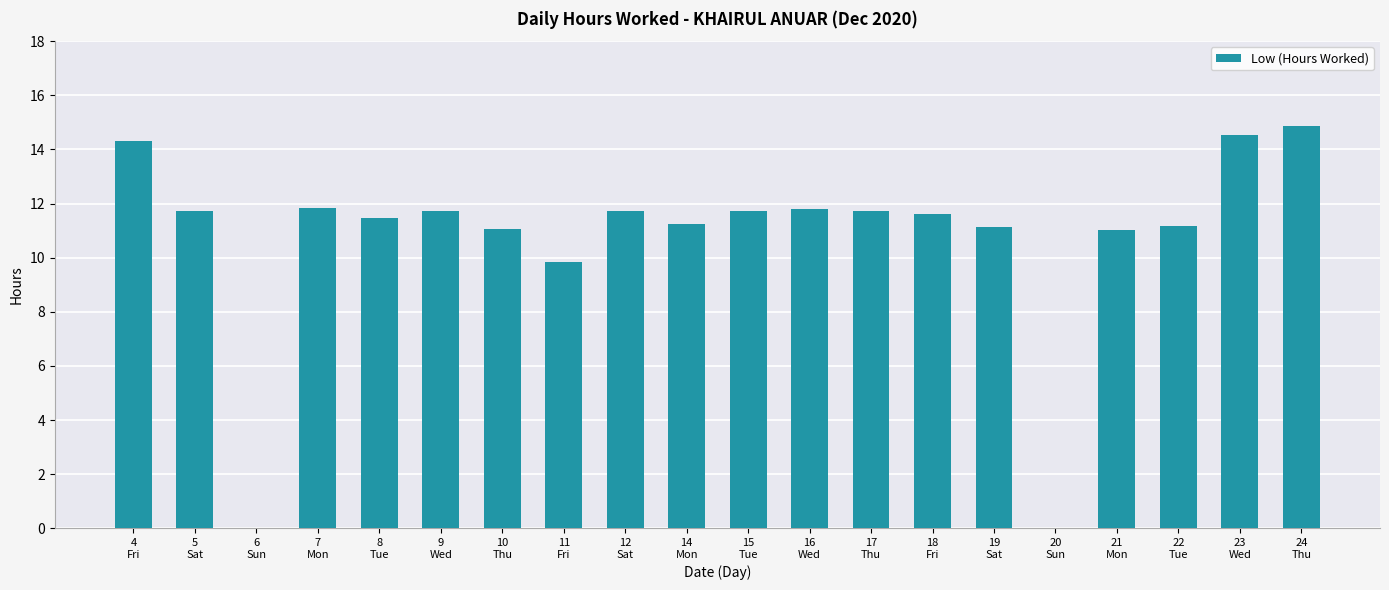

Between 18
Fri and 23
Wed, which is larger?

23
Wed